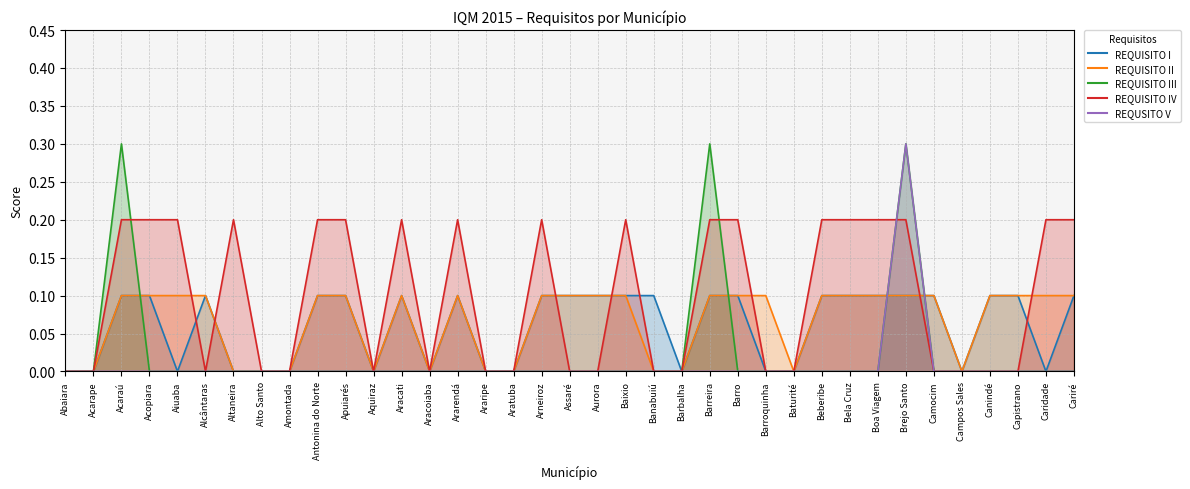

What is the spread (max minus min) of values at Camocim?

0.1